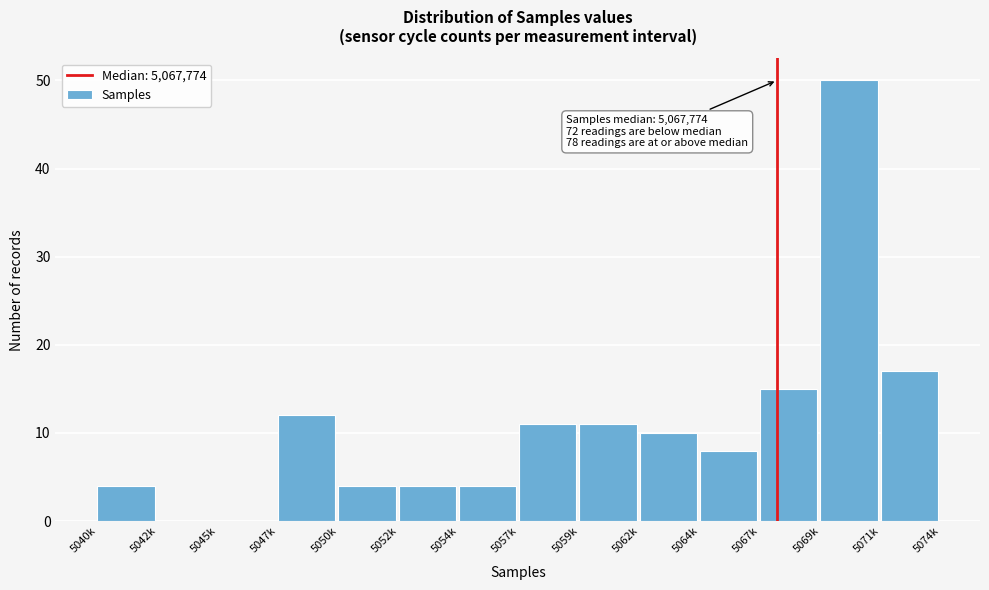

Reading left to right, extract all data points from this chart.

5040k=4	5042k=0	5045k=0	5047k=12	5050k=4	5052k=4	5054k=4	5057k=11	5059k=11	5062k=10	5064k=8	5067k=15	5069k=50	5071k=17